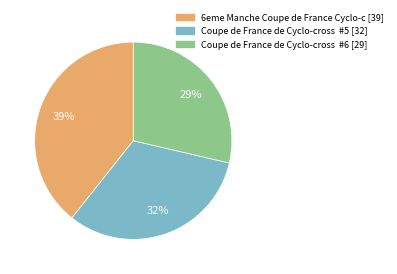

Does any single category account for the majority?

No